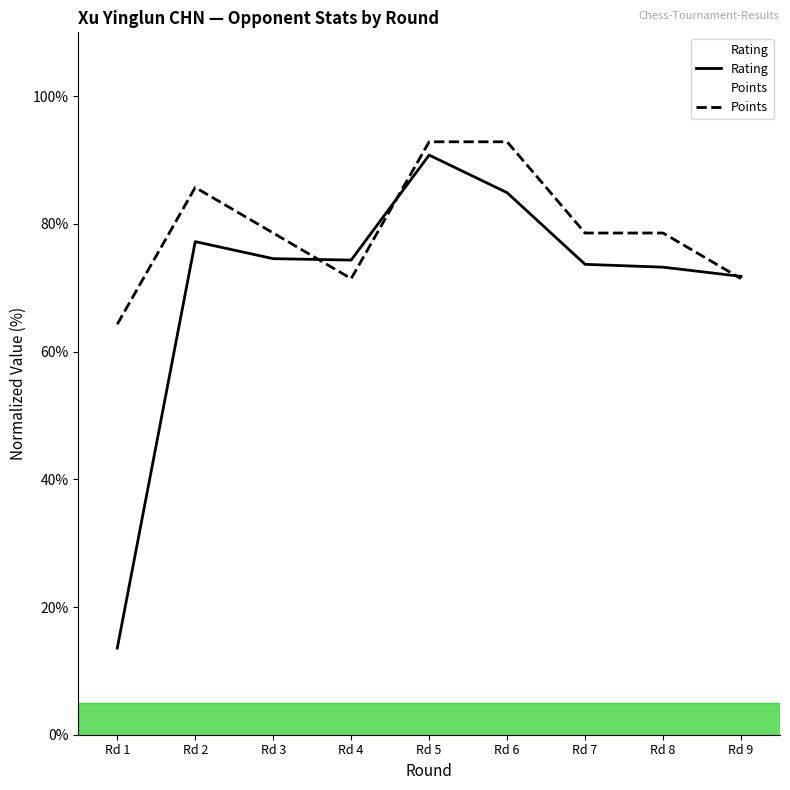

At how many categories does at least one series exceed 64?

9